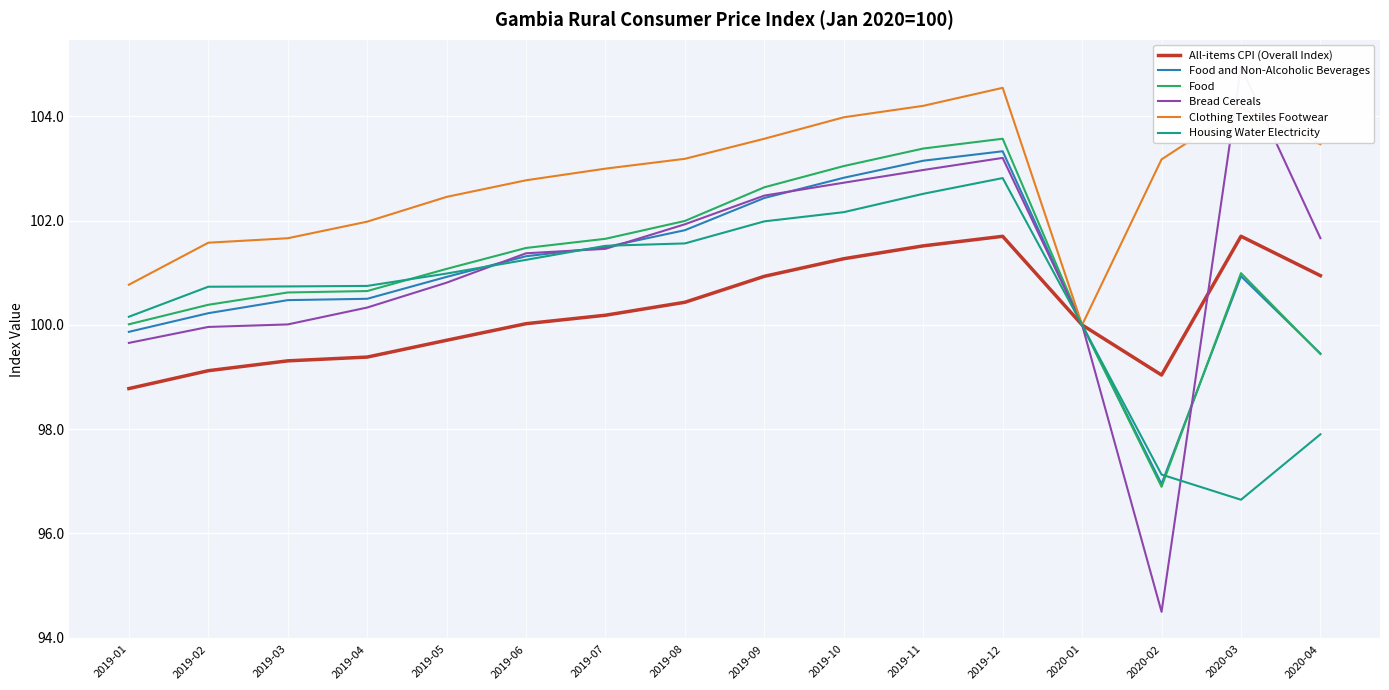

What is the total value across all series at 2020-02?

587.7